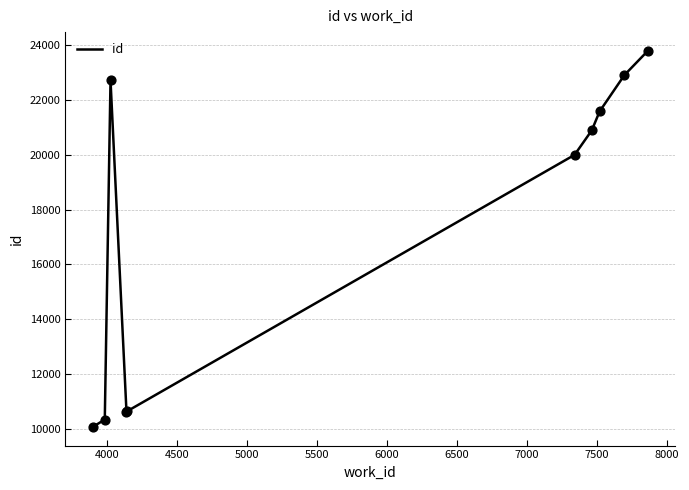

What is the minimum value shown in the chart?

10084